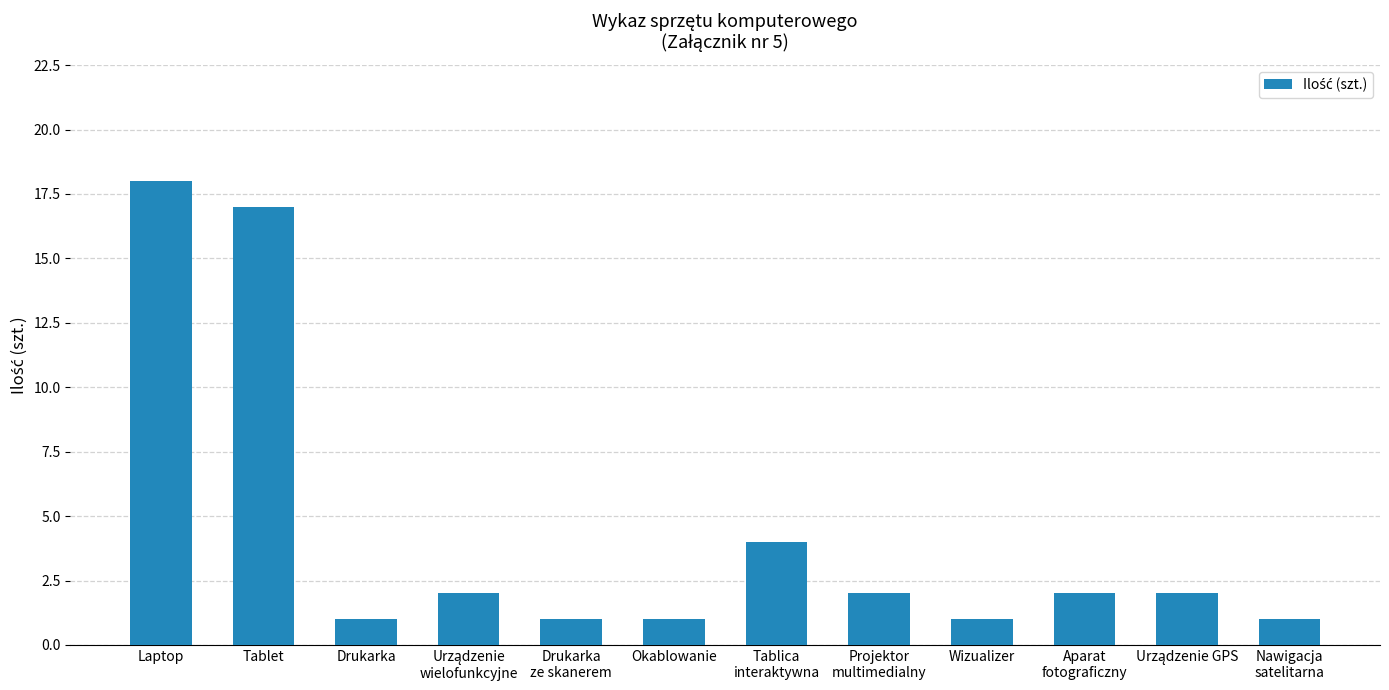

The chart shows a value of 25 at Tablet. True or false?

False